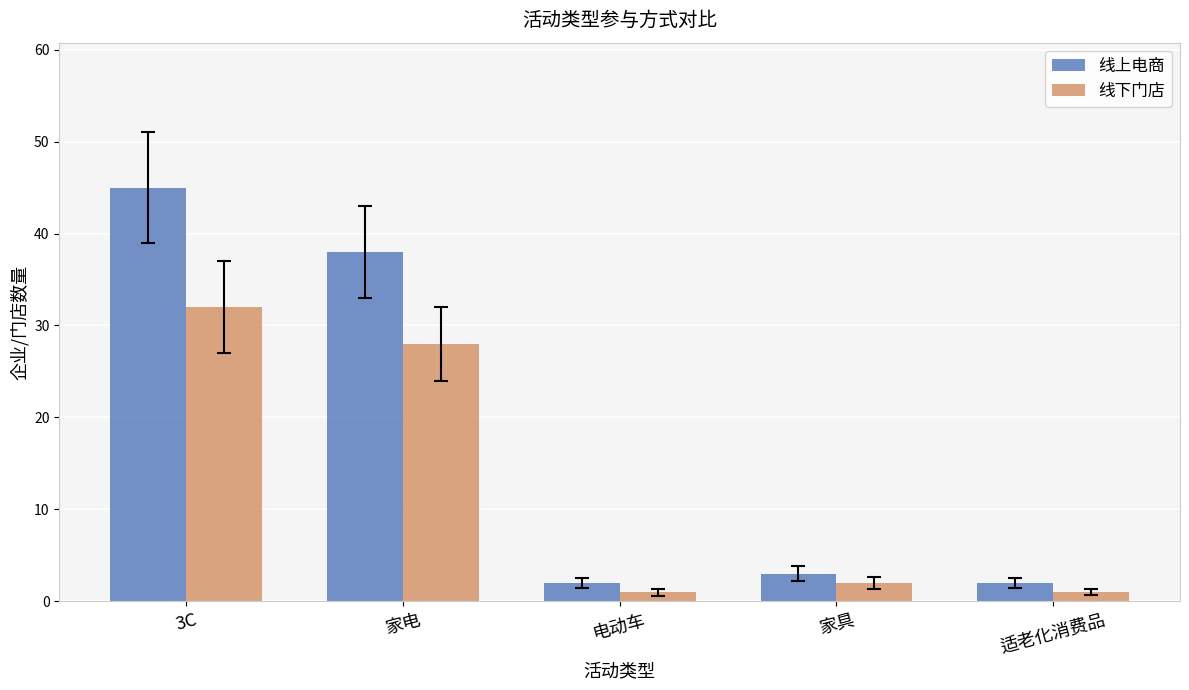

Rank the series at 3C from lowest to highest value.

线下门店, 线上电商